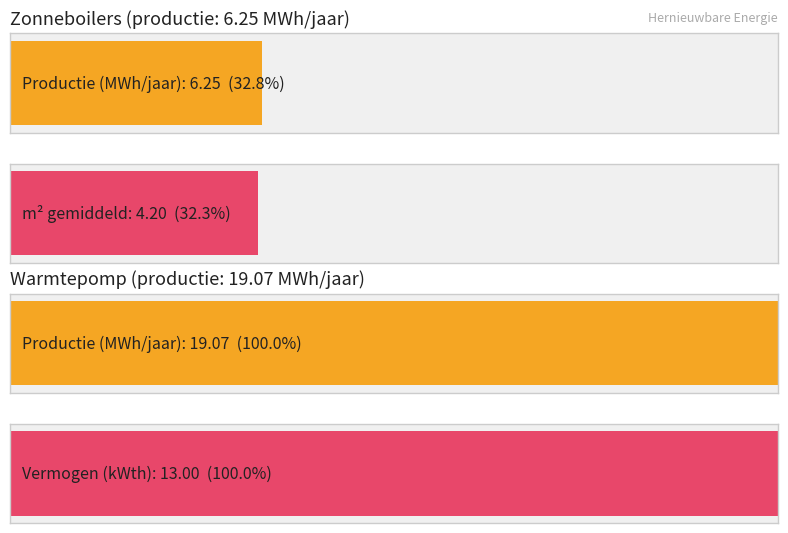

Approximately how many times larger is the value at Warmtepomp vermogen (gemiddeld) compared to Warmtepomp productie (MWh)?

0.7